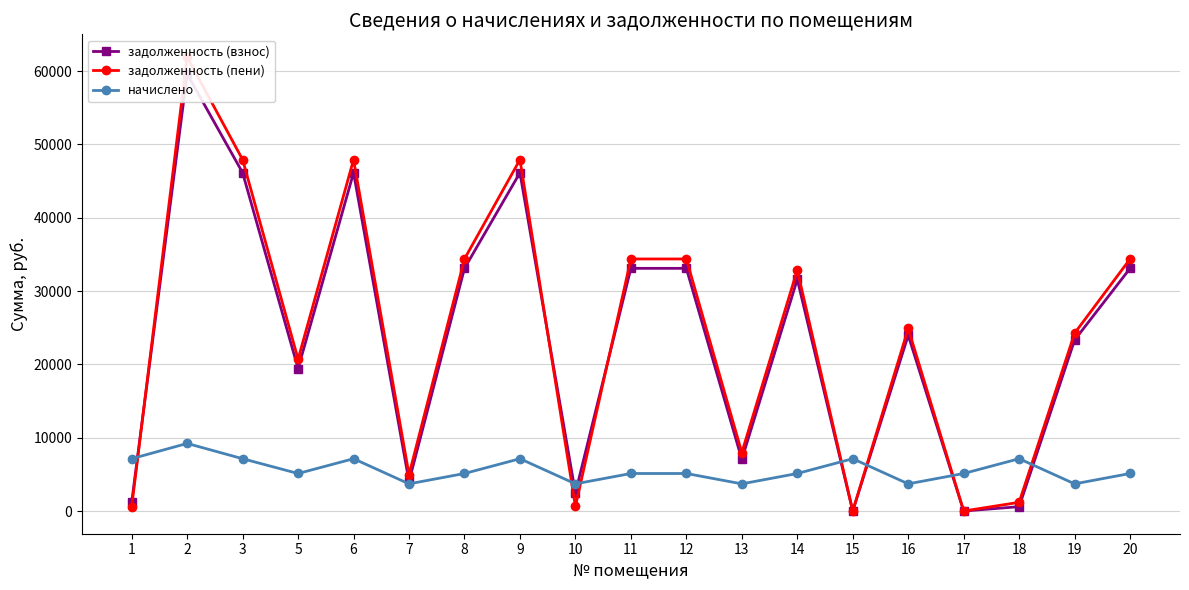

Is this an area chart (filled region under the line)?

No